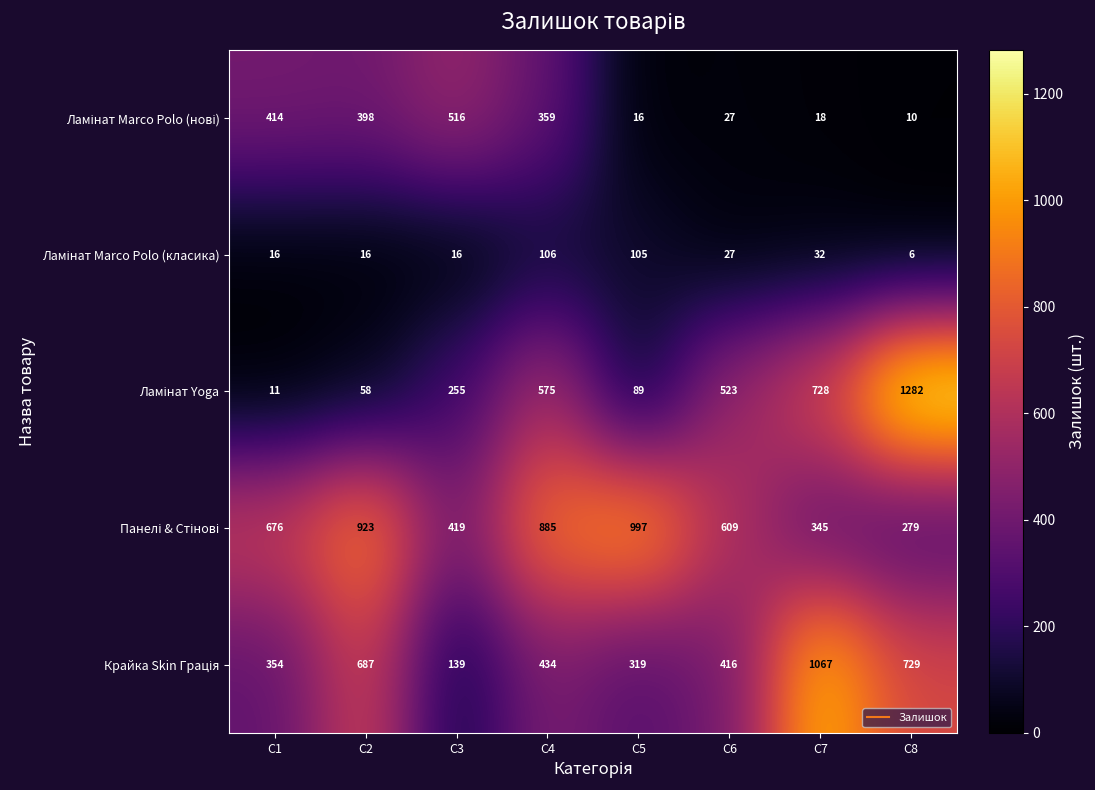

What is the spread (max minus min) of values at C4?

779